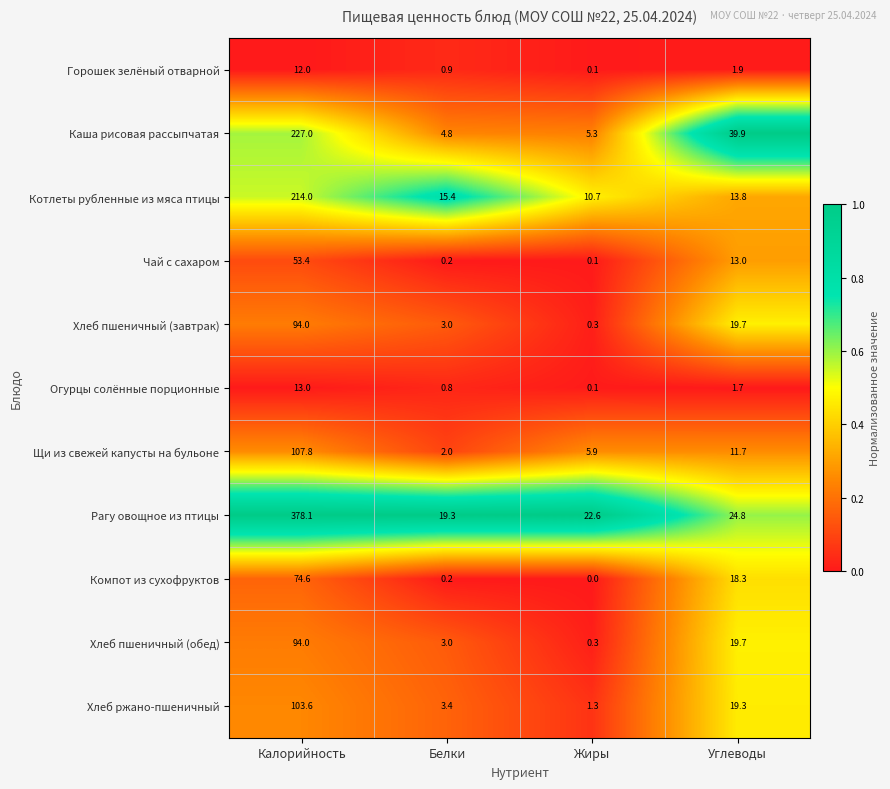

List the labels in order of Хлеб пшеничный (завтрак) value, largest first.

Калорийность, Углеводы, Белки, Жиры